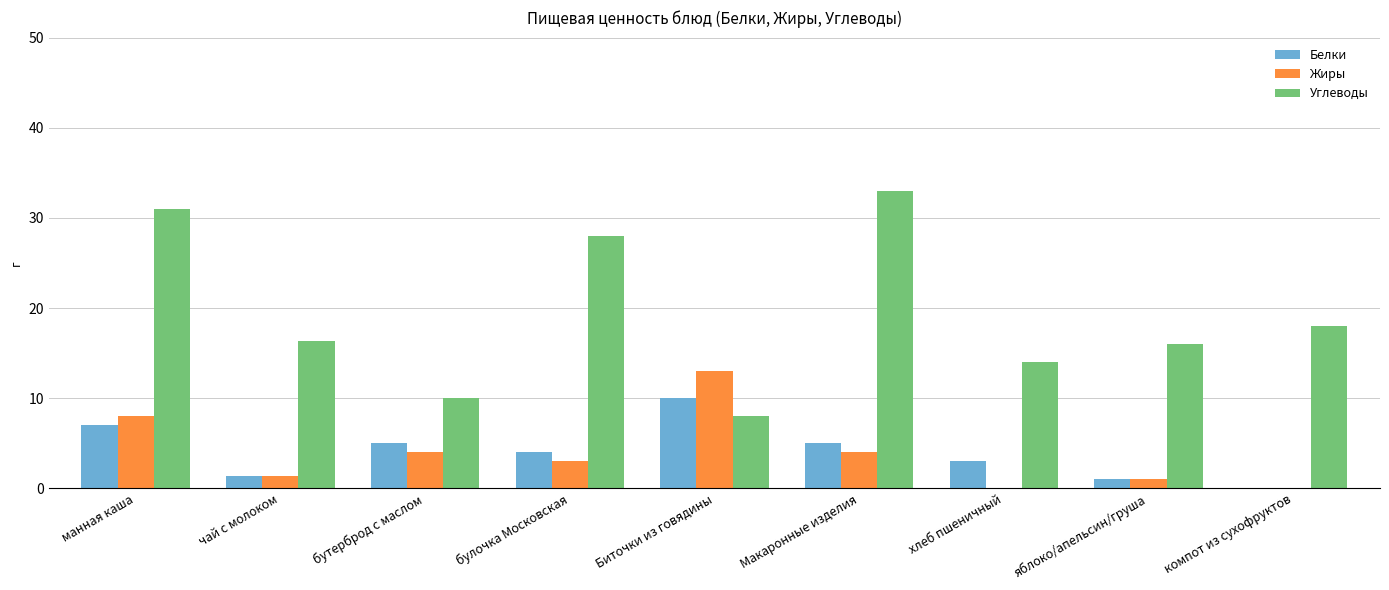

Which series has the largest total across all categories?

Углеводы